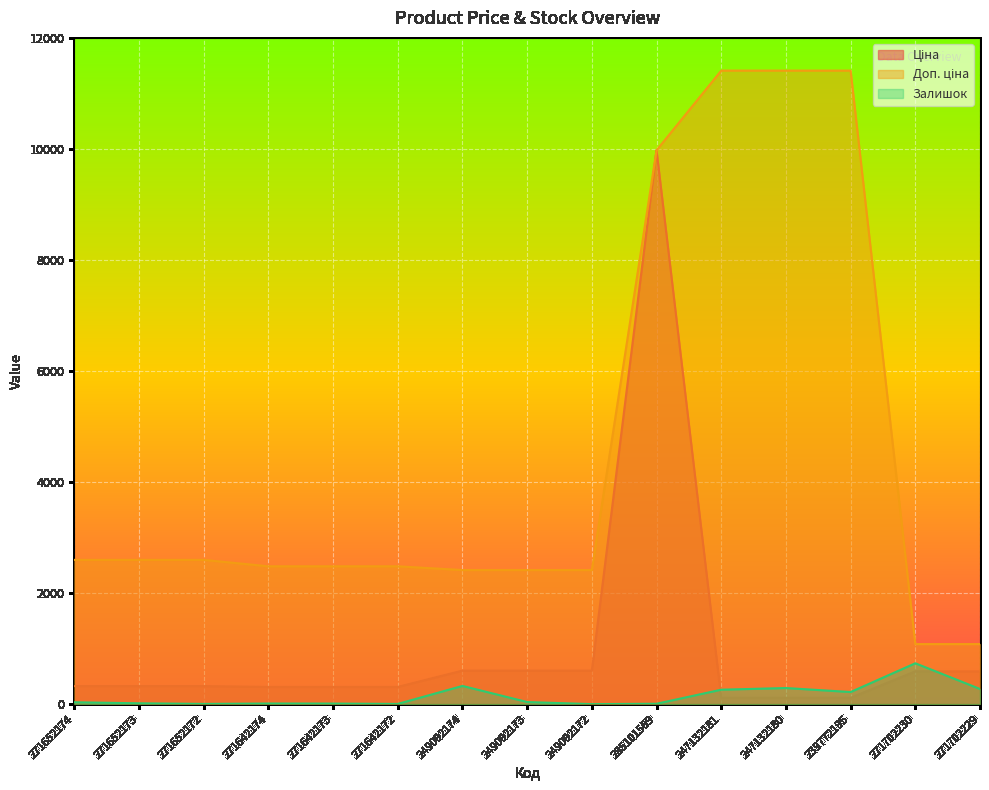

Rank the series at 249092172 from highest to lowest value.

Доп. ціна, Ціна, Залишок